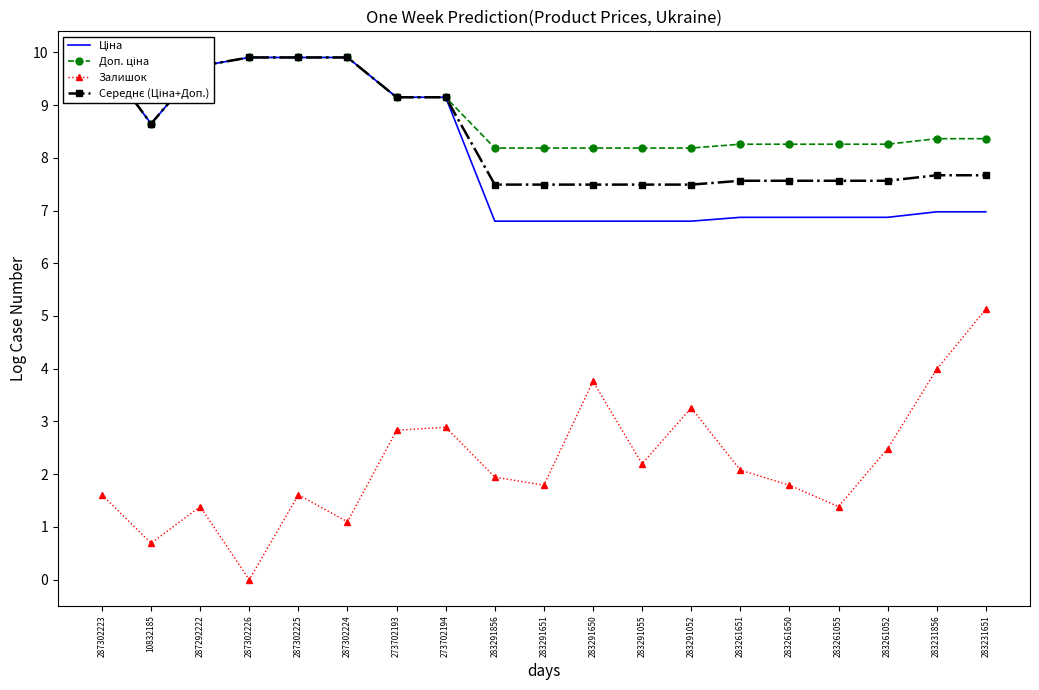

The Середнє (Ціна+Доп.) series shows 13.4 at 283291052. True or false?

False